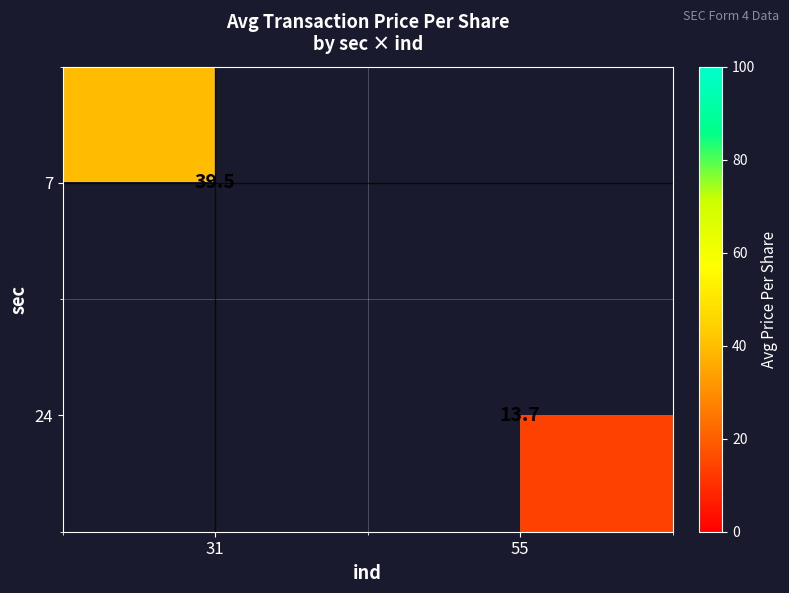

Which label corresponds to the largest value in the chart?

31